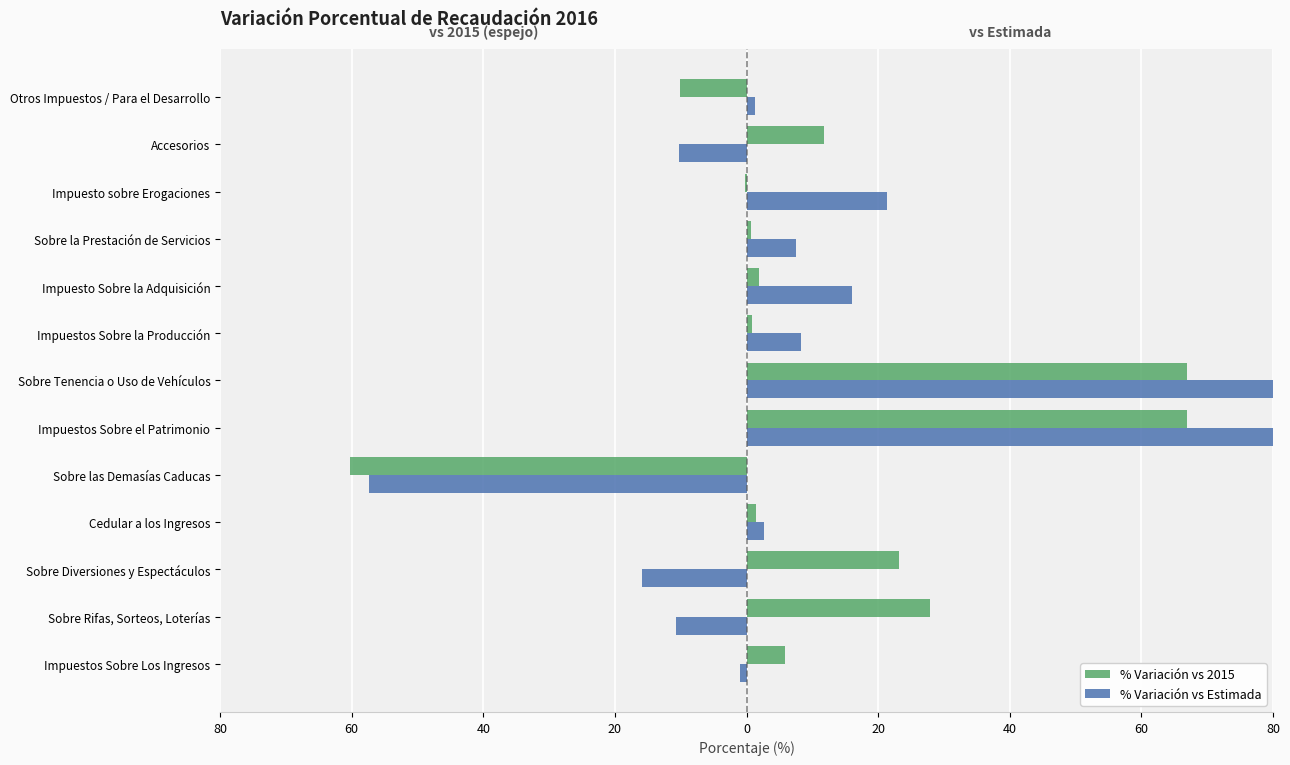

How many categories are shown in the chart?

13